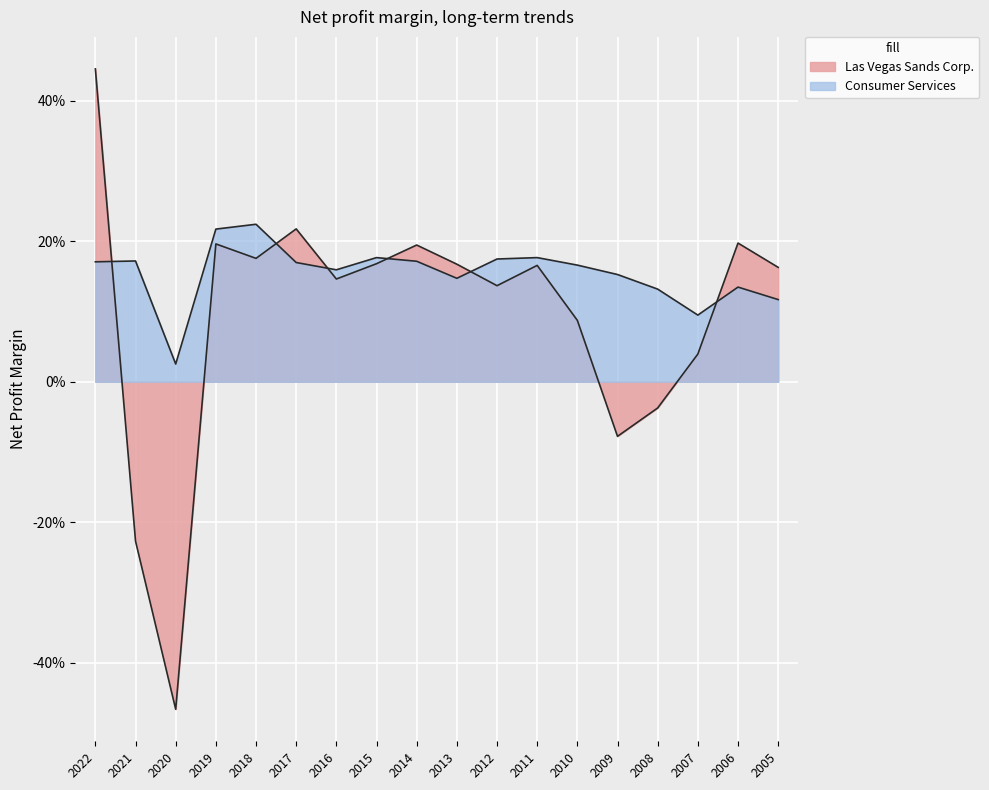

Where does the Las Vegas Sands Corp. series first go above 0?

2022